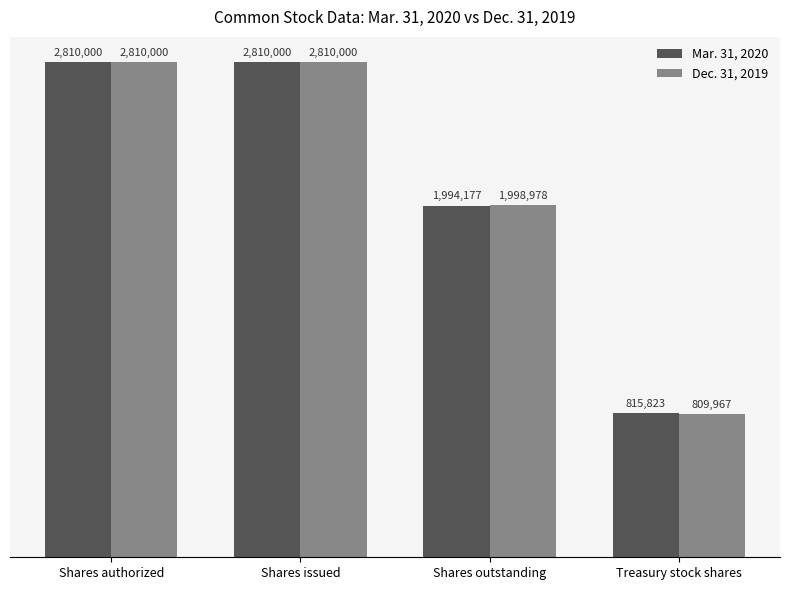

What value does the Dec. 31, 2019 series have at Shares issued?

2810000